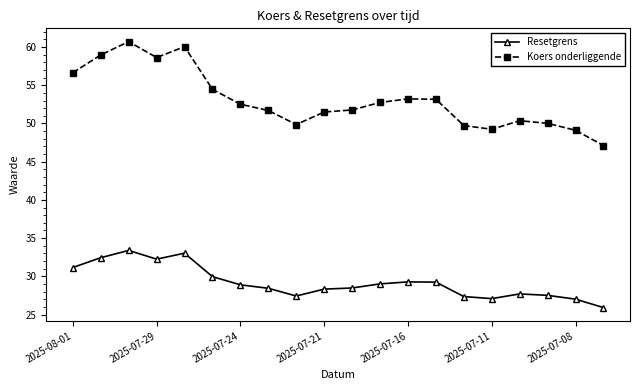

How many values in the Koers onderliggende series are below 52?

10